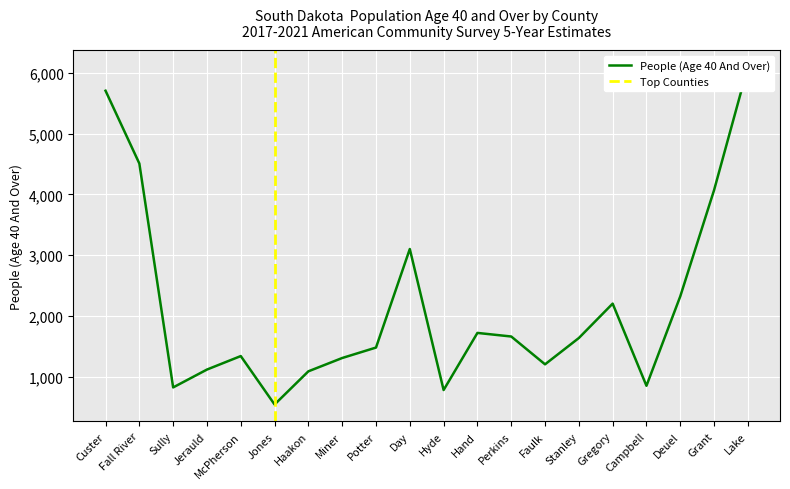

Reading right to left, list all the values displayed in this chart.

Lake=6096	Grant=4069	Deuel=2321	Campbell=849	Gregory=2201	Stanley=1635	Faulk=1202	Perkins=1660	Hand=1719	Hyde=779	Day=3100	Potter=1478	Miner=1306	Haakon=1087	Jones=541	McPherson=1338	Jerauld=1116	Sully=822	Fall River=4507	Custer=5705